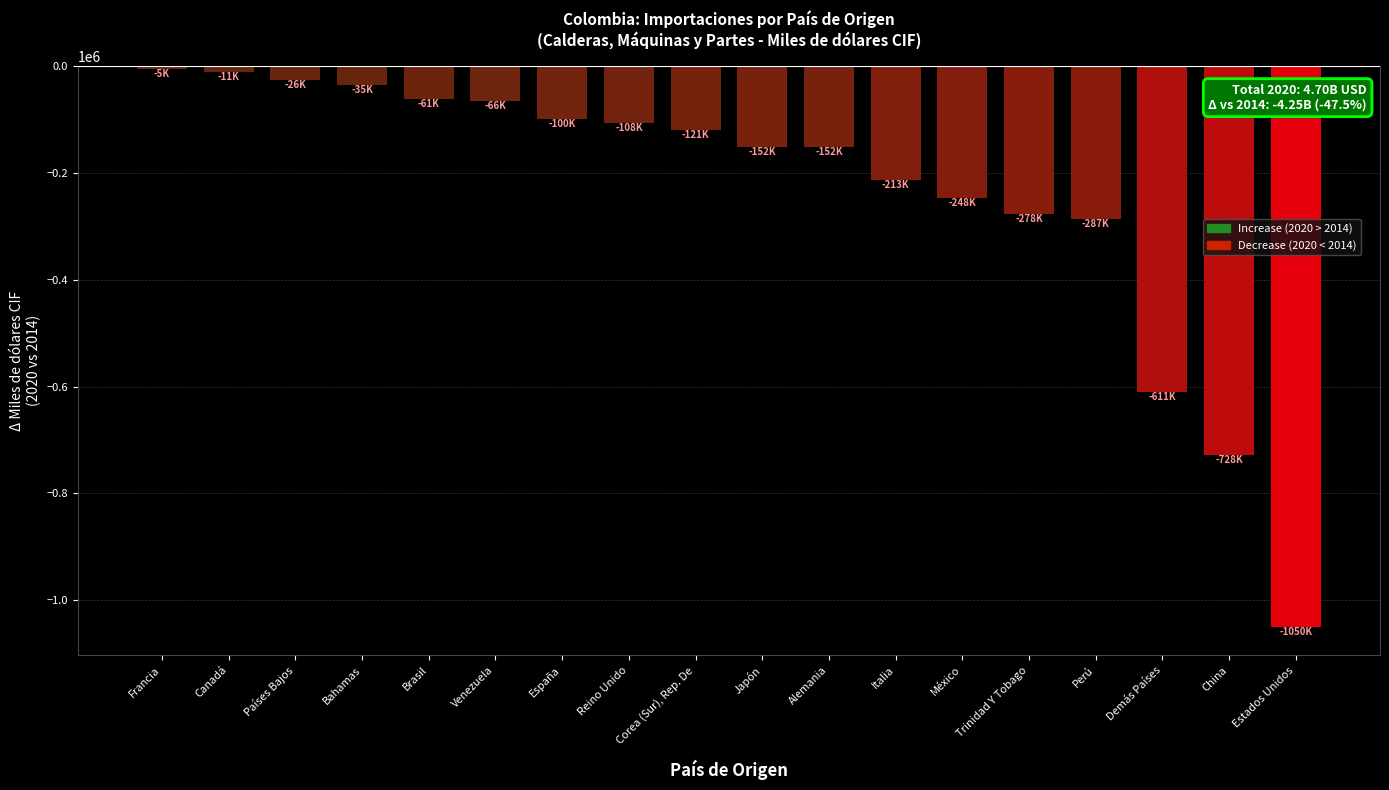

What position from the right is Reino Unido?

11